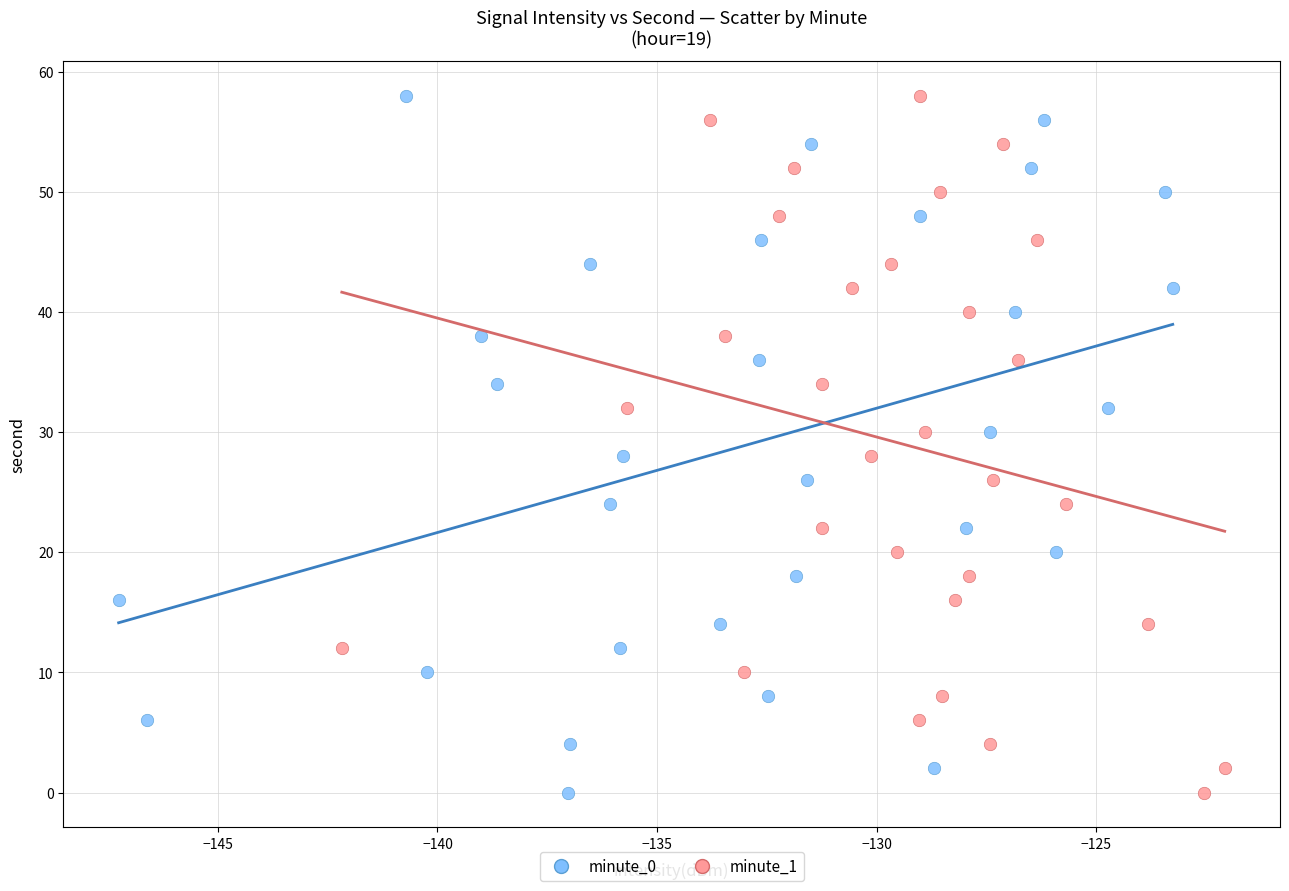

What are all the series names shown in the legend?

minute_0, minute_1